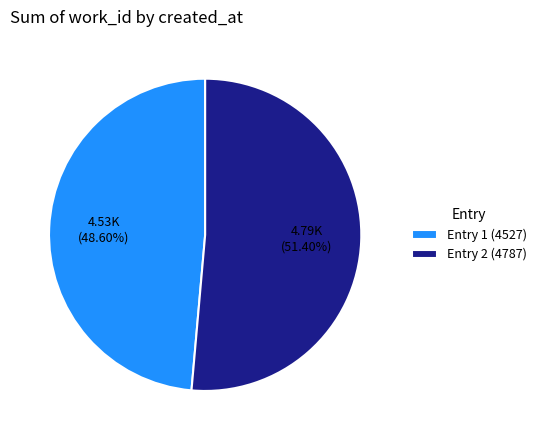

What is the largest slice in the pie chart?

Entry 2 (4787)